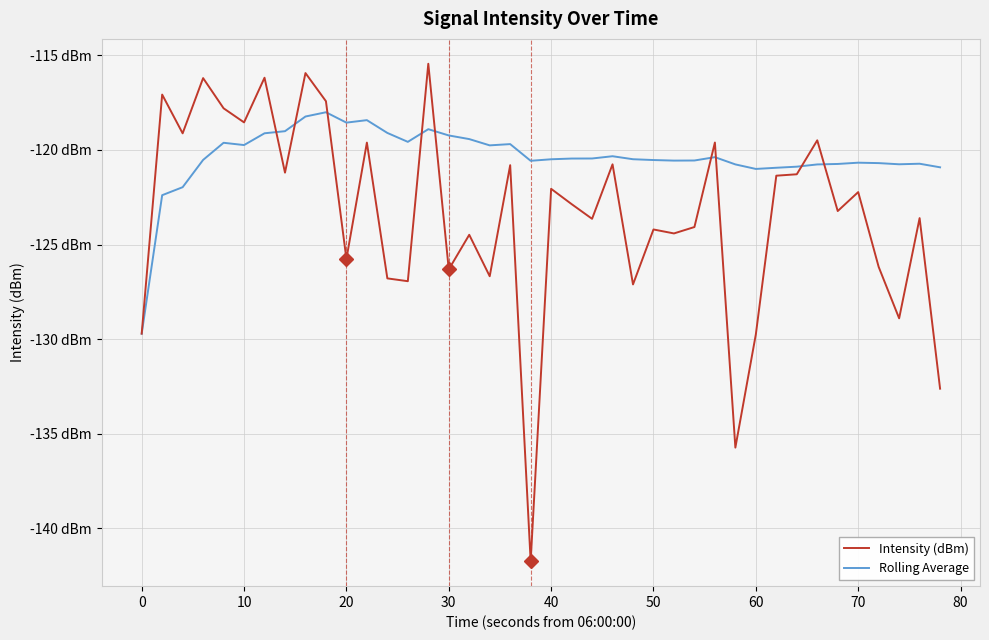

Does the chart display data point markers on the line(s)?

No